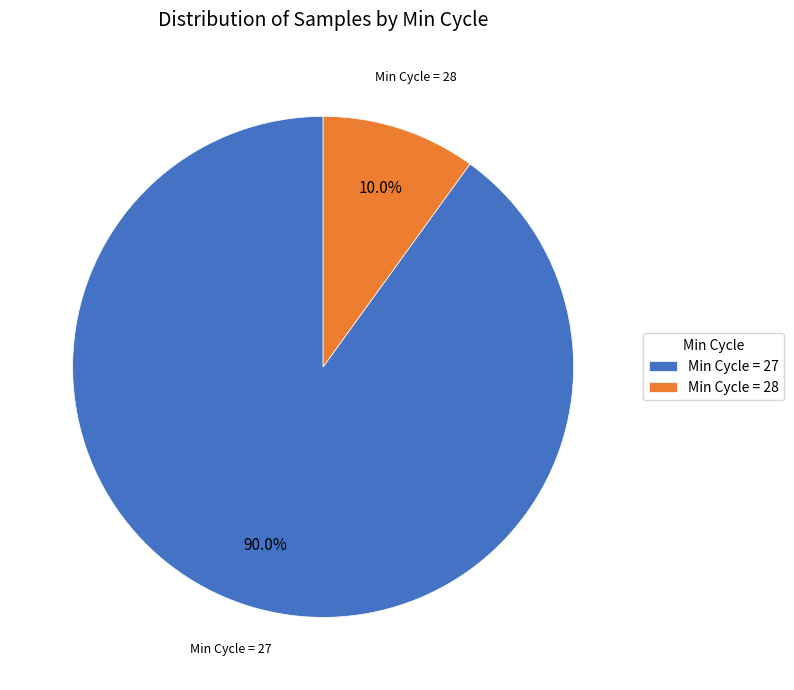

How many segments does this pie chart have?

2